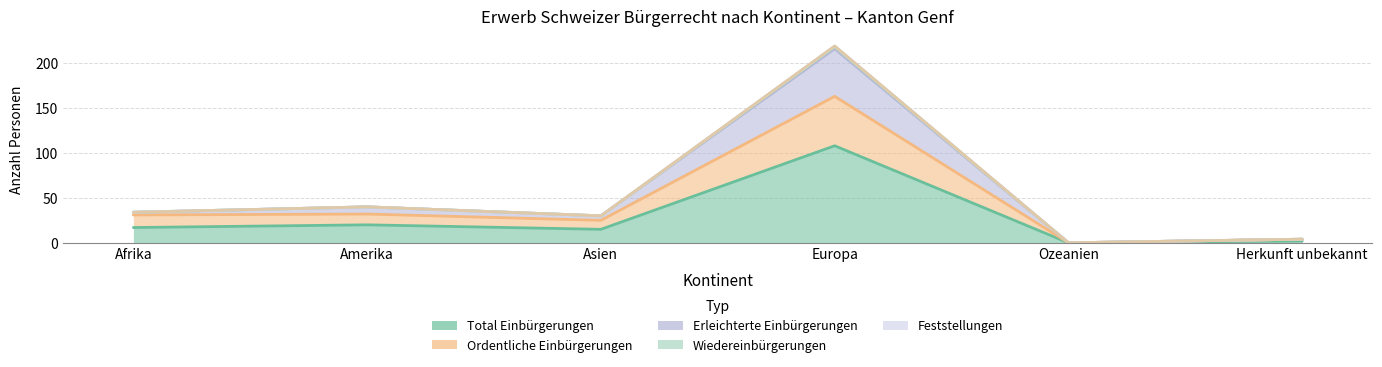

How many values in the Total Einbürgerungen series are below 17?

3